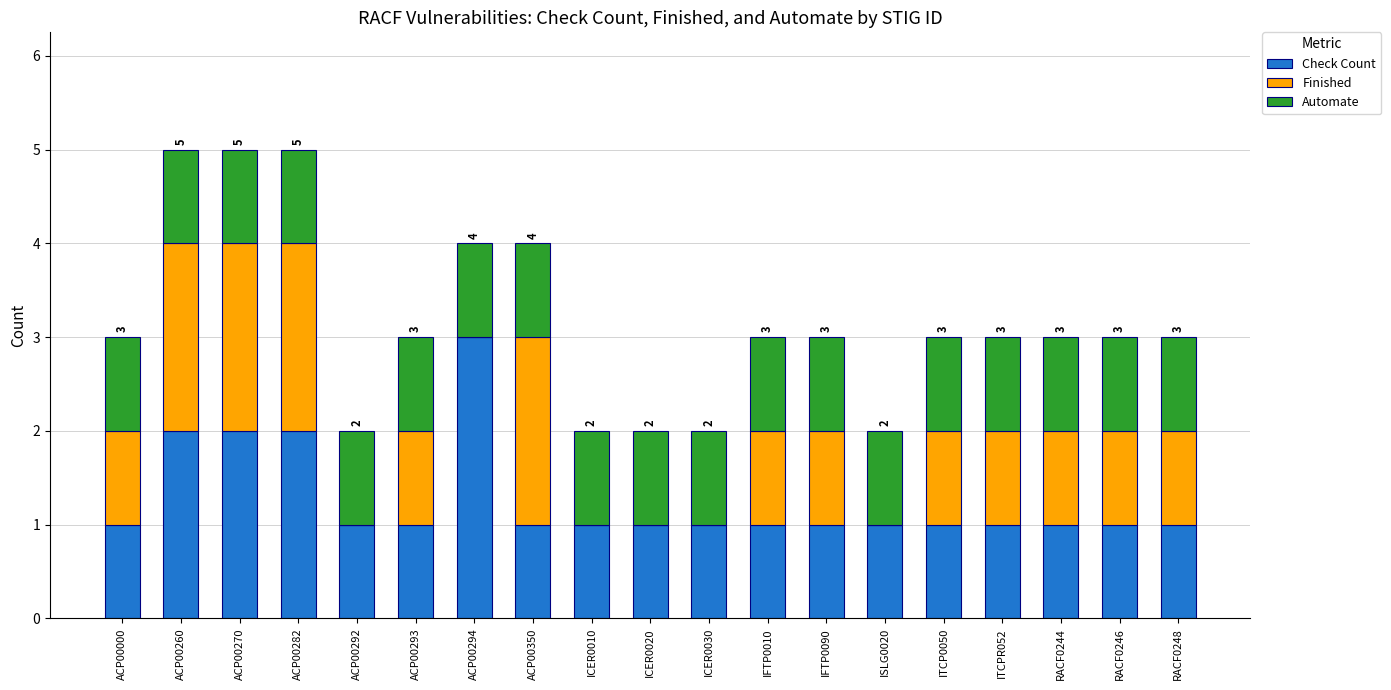

How many categories are shown in the chart?

19